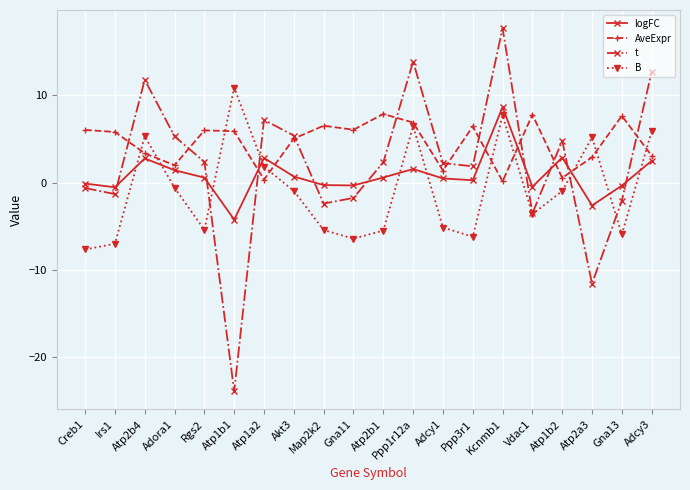

Which category has the lowest value across all series?

Atp1b1